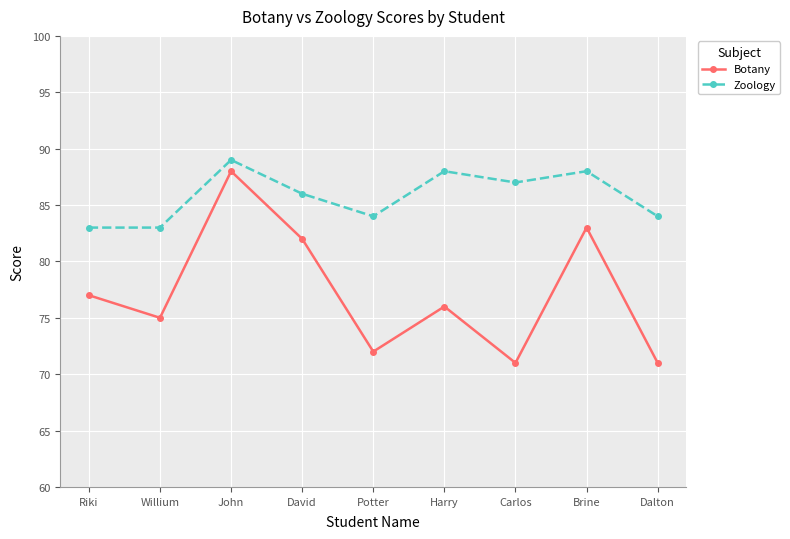

Does the chart have visible grid lines?

Yes